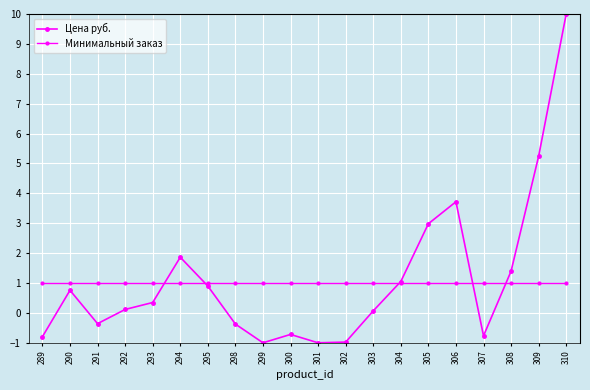

How many lines are shown in the chart?

2